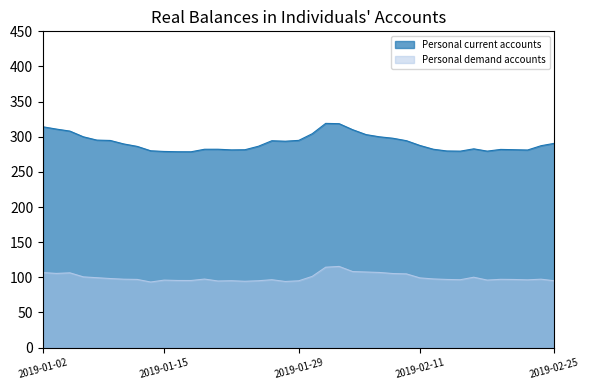

What is the sum of the Personal demand accounts values at 2019-02-19 and 2019-01-11?

194.1